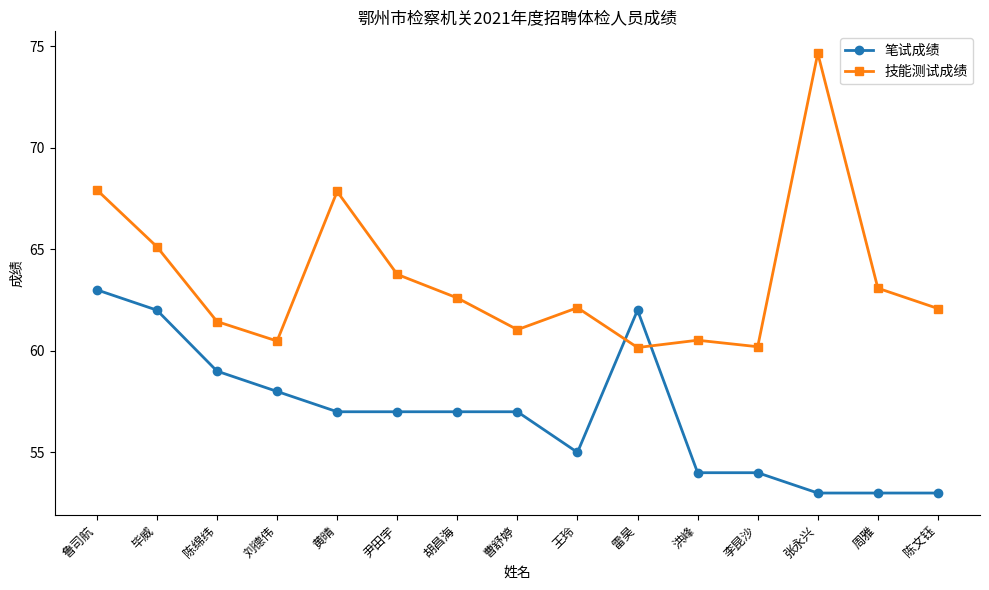

The value of 技能测试成绩 at 鲁司航 is 88.5. True or false?

False